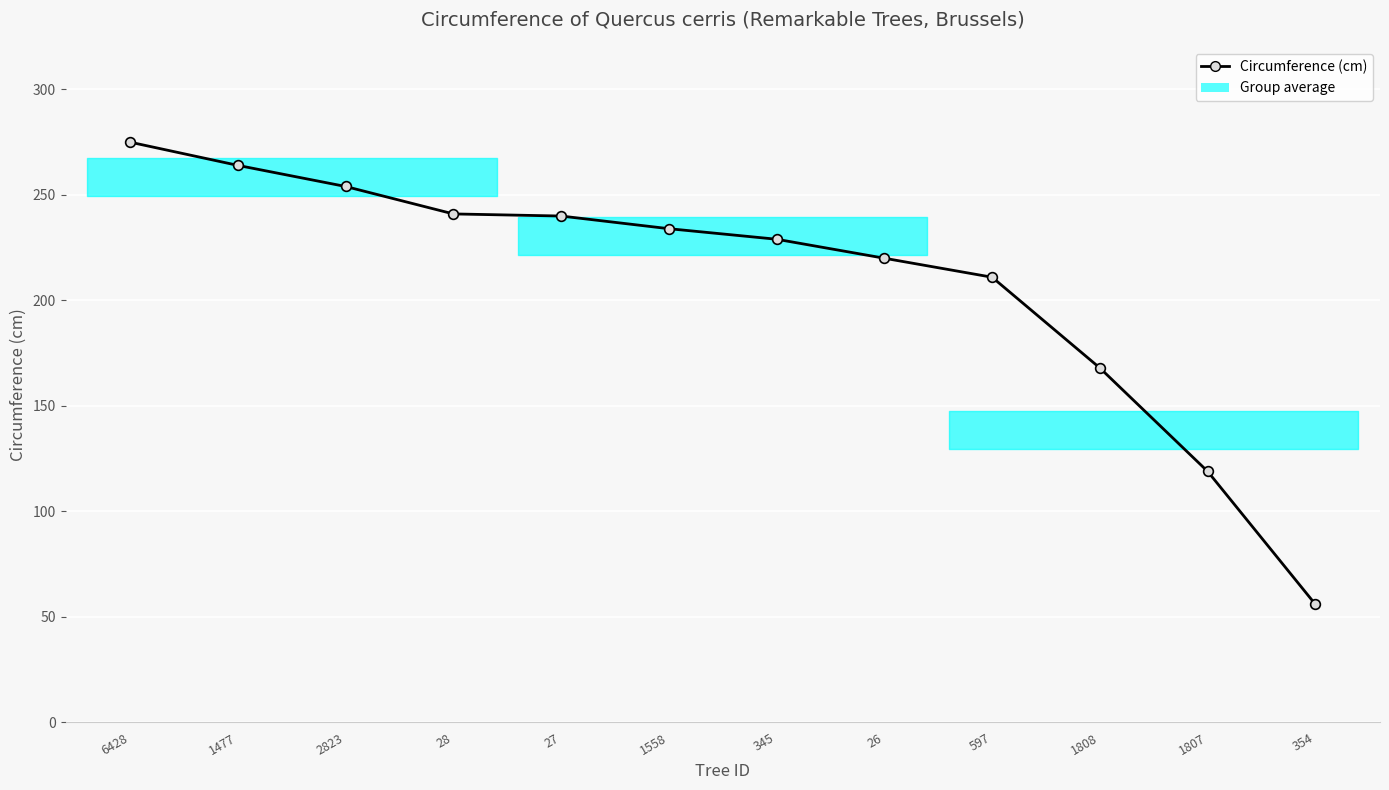

At which category does the chart reach its minimum across all series?

354